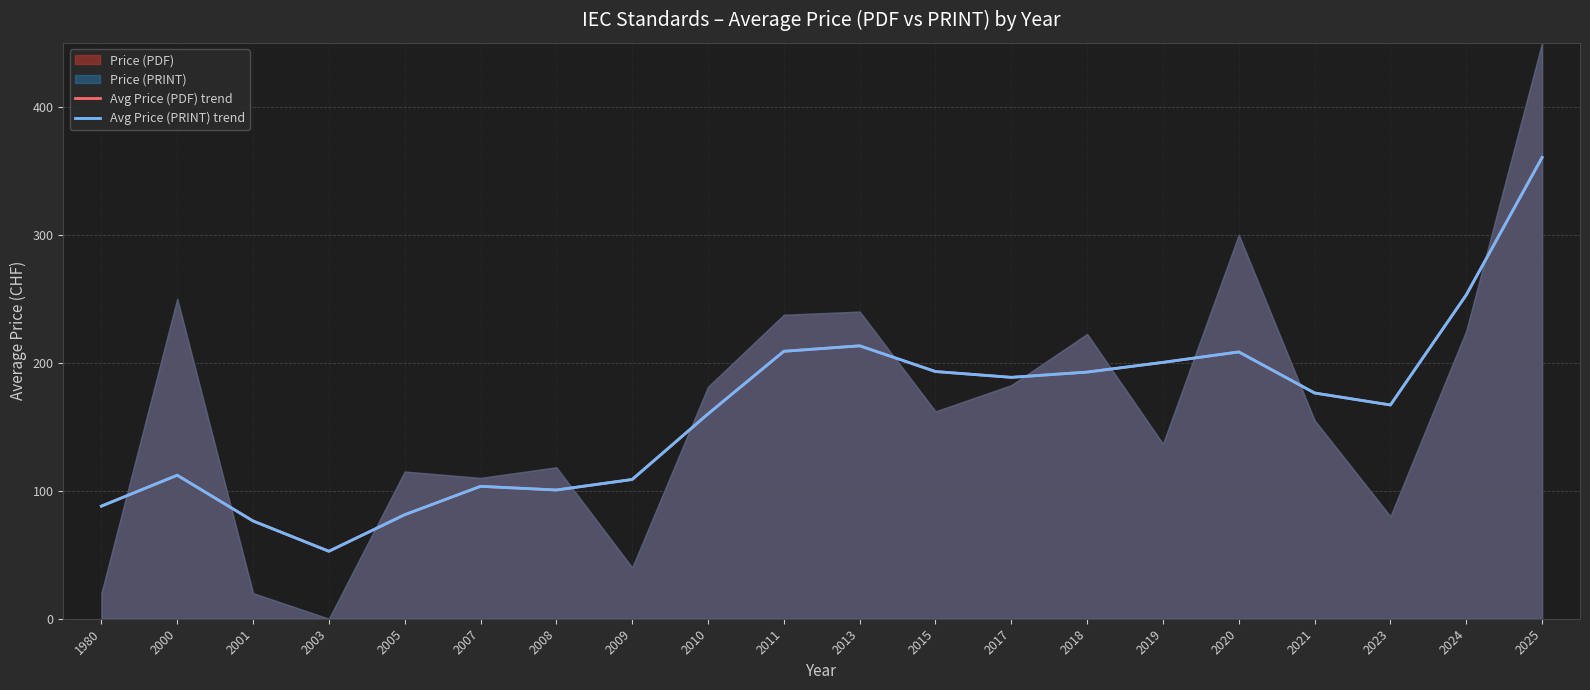

What is the highest value of the Avg Price (PRINT) trend series?

360.4